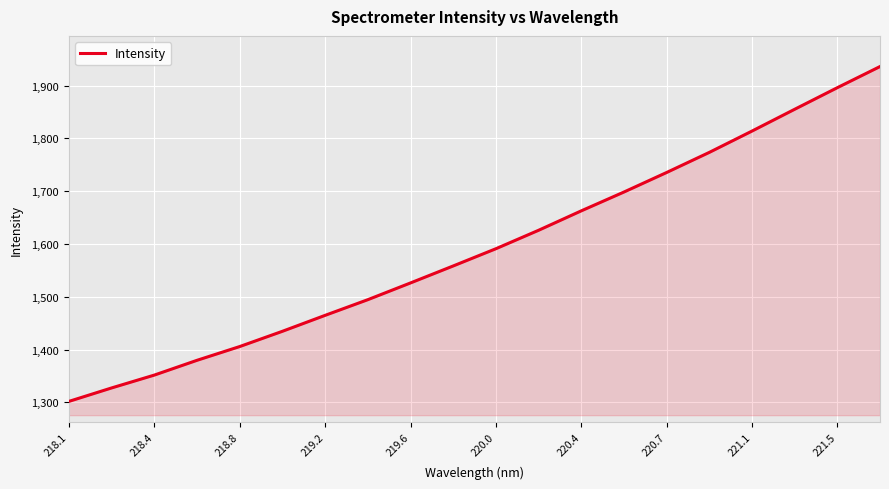

What is the smallest value displayed?

1301.9